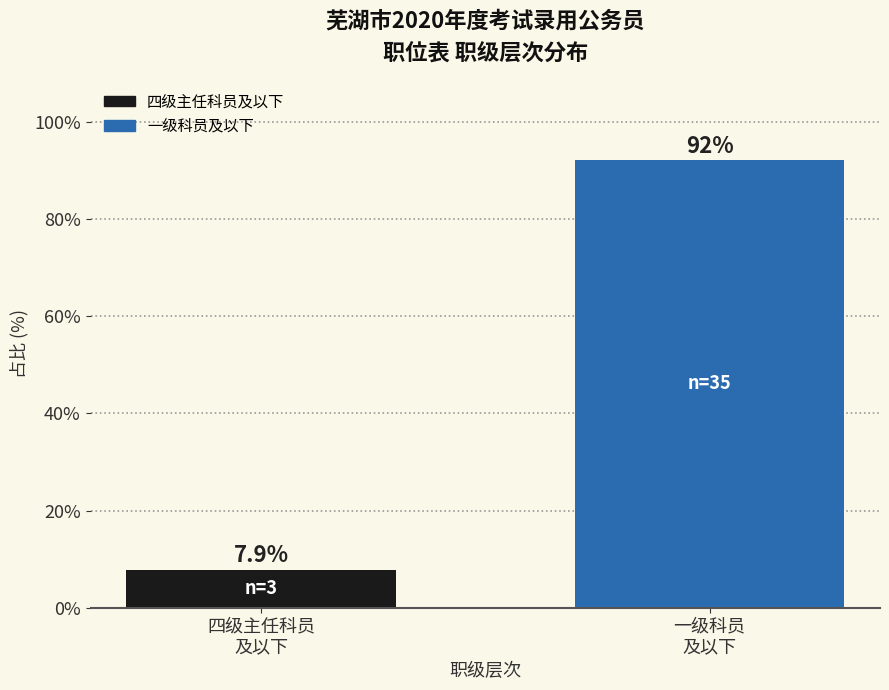

Reading right to left, what are all the values shown in this chart?

92.1	7.9